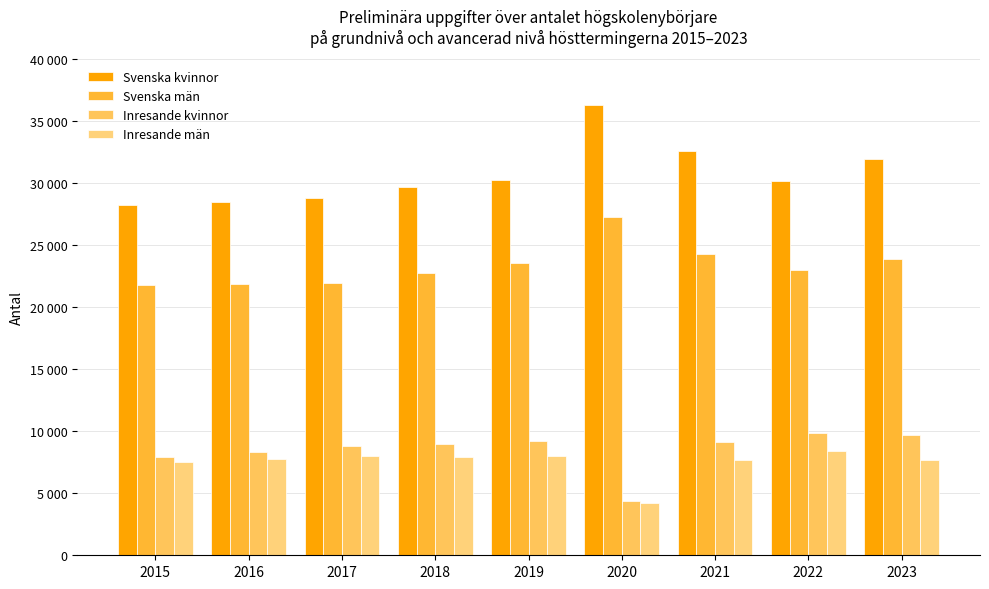

Reading left to right, what are all the values shown in this chart?

Svenska kvinnor: 2015=28300	2016=28500	2017=28800	2018=29700	2019=30300	2020=36300	2021=32600	2022=30200	2023=32000
Svenska män: 2015=21800	2016=21900	2017=22000	2018=22800	2019=23600	2020=27300	2021=24300	2022=23000	2023=23900
Inresande kvinnor: 2015=7900	2016=8300	2017=8800	2018=9000	2019=9200	2020=4400	2021=9100	2022=9900	2023=9700
Inresande män: 2015=7500	2016=7800	2017=8000	2018=7900	2019=8000	2020=4200	2021=7700	2022=8400	2023=7700